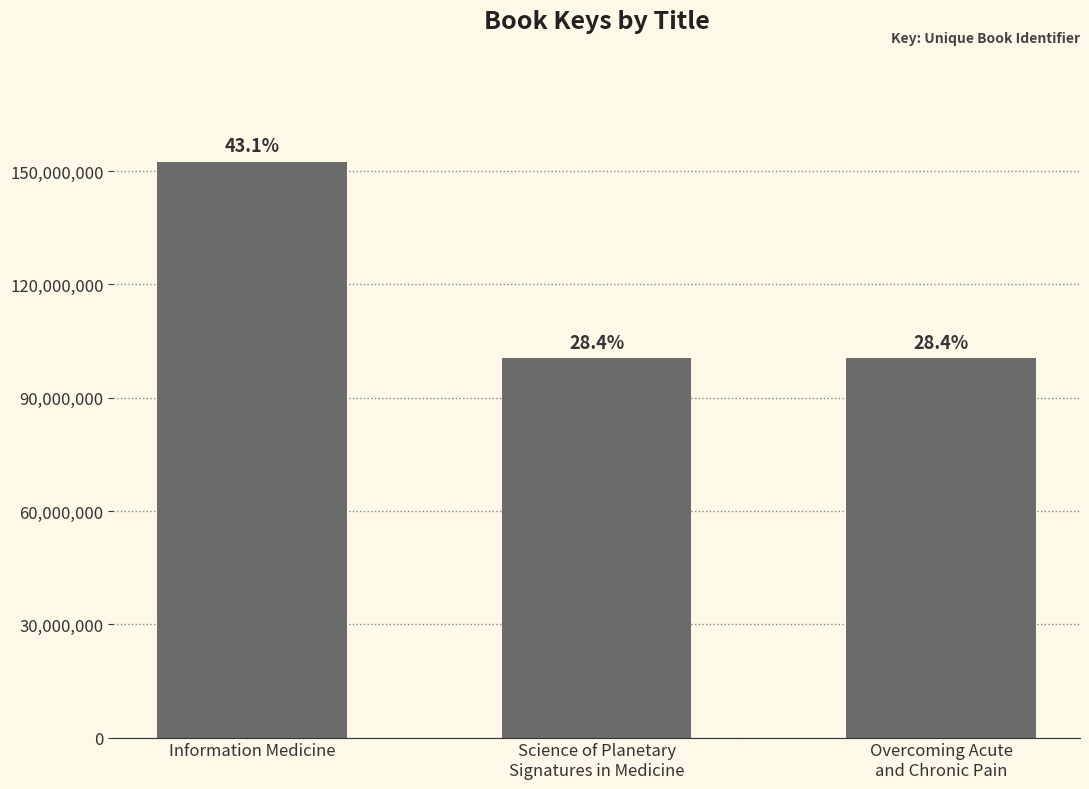

True or false: the data shows 98826945 at Information Medicine.

False